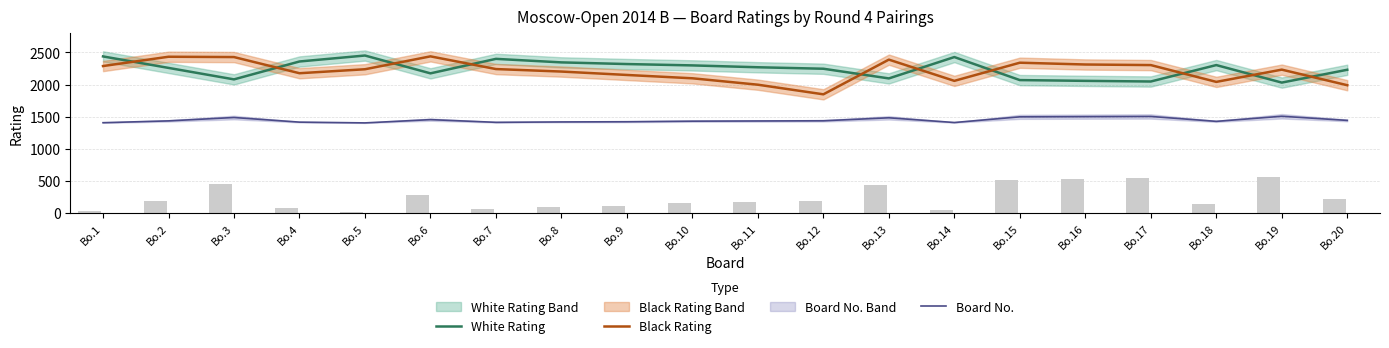

Reading right to left, what are all the values shown in this chart?

White Rating: 2230.0	2030.0	2303.0	2047.0	2057.0	2069.0	2428.0	2095.0	2246.0	2269.0	2298.0	2319.0	2345.0	2400.0	2174.0	2452.0	2359.0	2080.0	2259.0	2438.0
Black Rating: 1989.0	2232.0	2041.0	2303.0	2312.0	2340.0	2057.0	2388.0	1847.0	1997.0	2097.0	2149.0	2202.0	2241.0	2439.0	2238.0	2176.0	2428.0	2433.0	2288.0
Board No.: 1440.5	1505.0	1425.5	1502.0	1499.0	1496.0	1407.5	1481.0	1434.5	1431.5	1428.5	1419.5	1416.5	1410.5	1452.5	1401.5	1413.5	1485.5	1433.0	1404.5